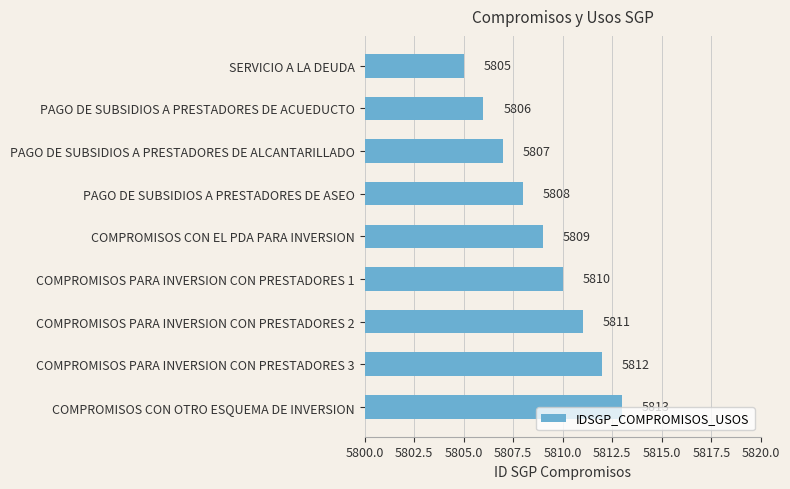

What is the sum of all values?

52281